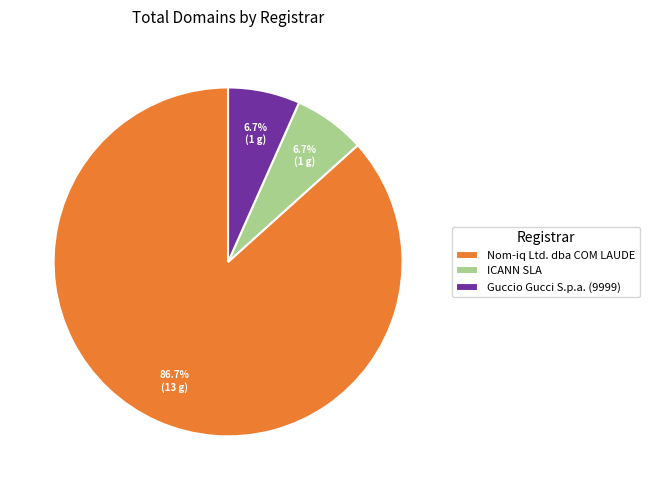

Is there a majority slice in this chart?

Yes